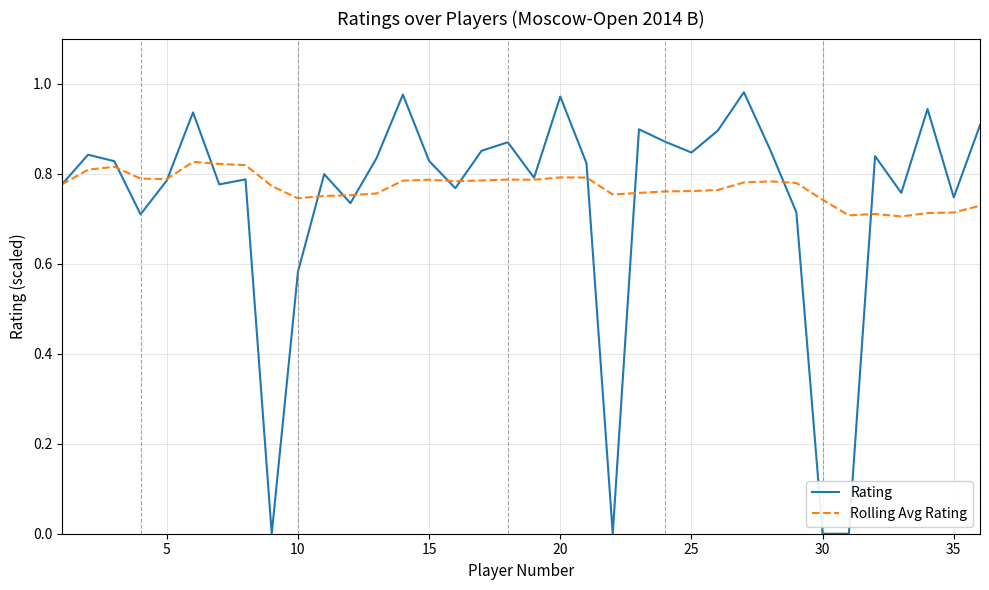

Which series has the widest spread of values?

Rating